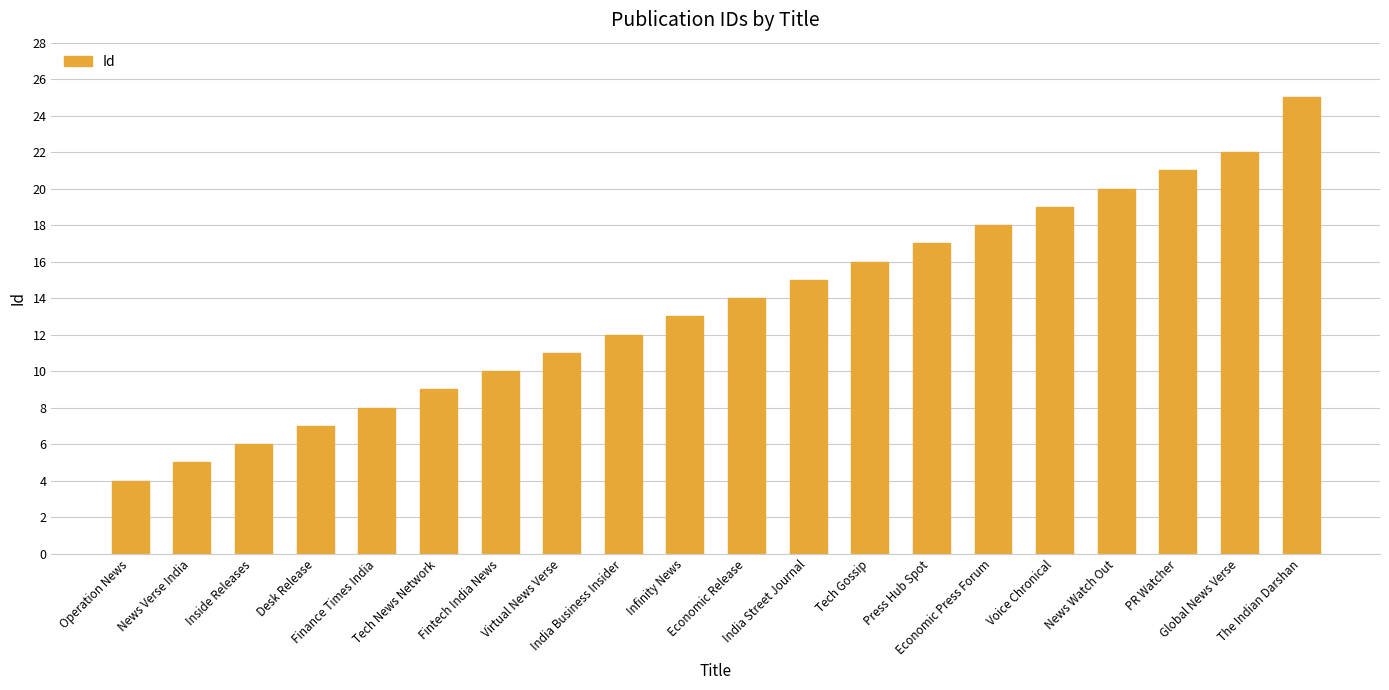

Which label corresponds to the largest value in the chart?

The Indian Darshan